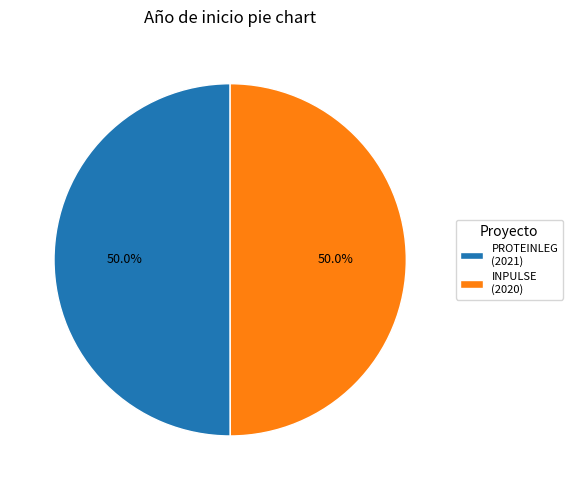

How much of the chart is everything except INPULSE (2020)?

50.0%